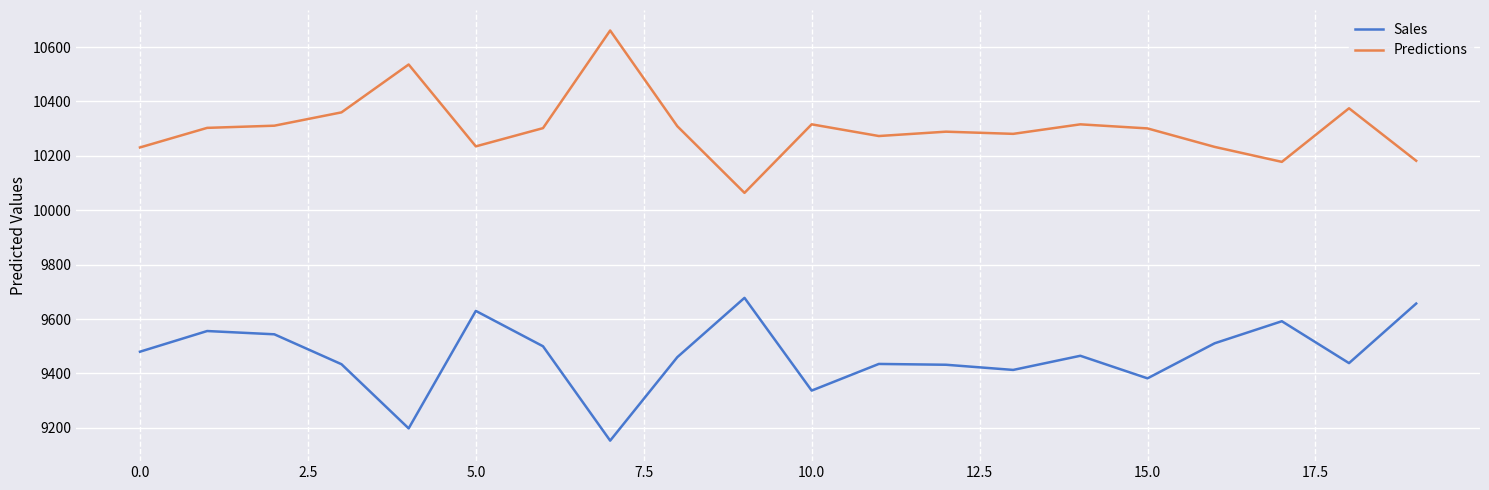

What is the minimum value shown in the chart?

9153